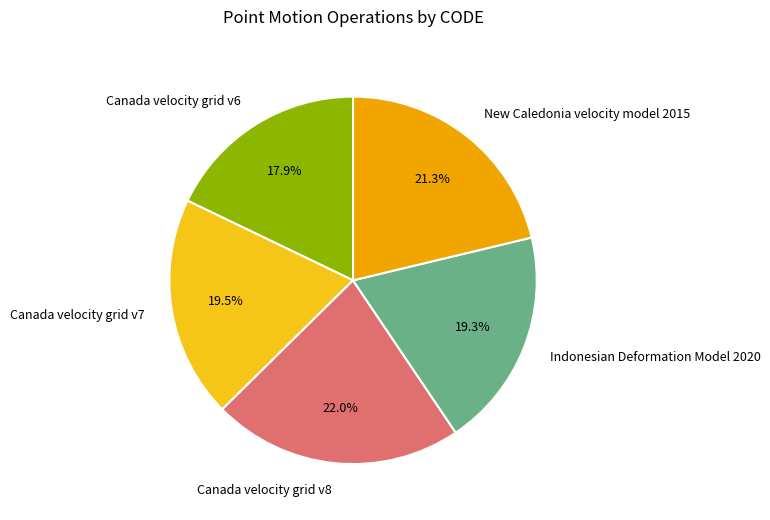

What is the ratio of the value at New Caledonia velocity model 2015 to the value at Canada velocity grid v8?

1.0